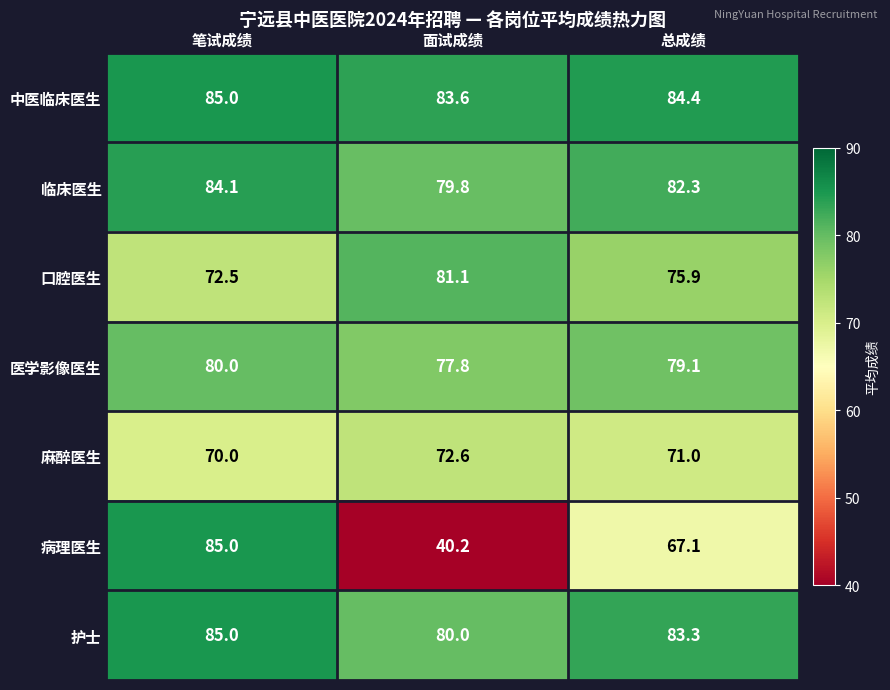

The value of 口腔医生 at 面试成绩 is 112.1. True or false?

False